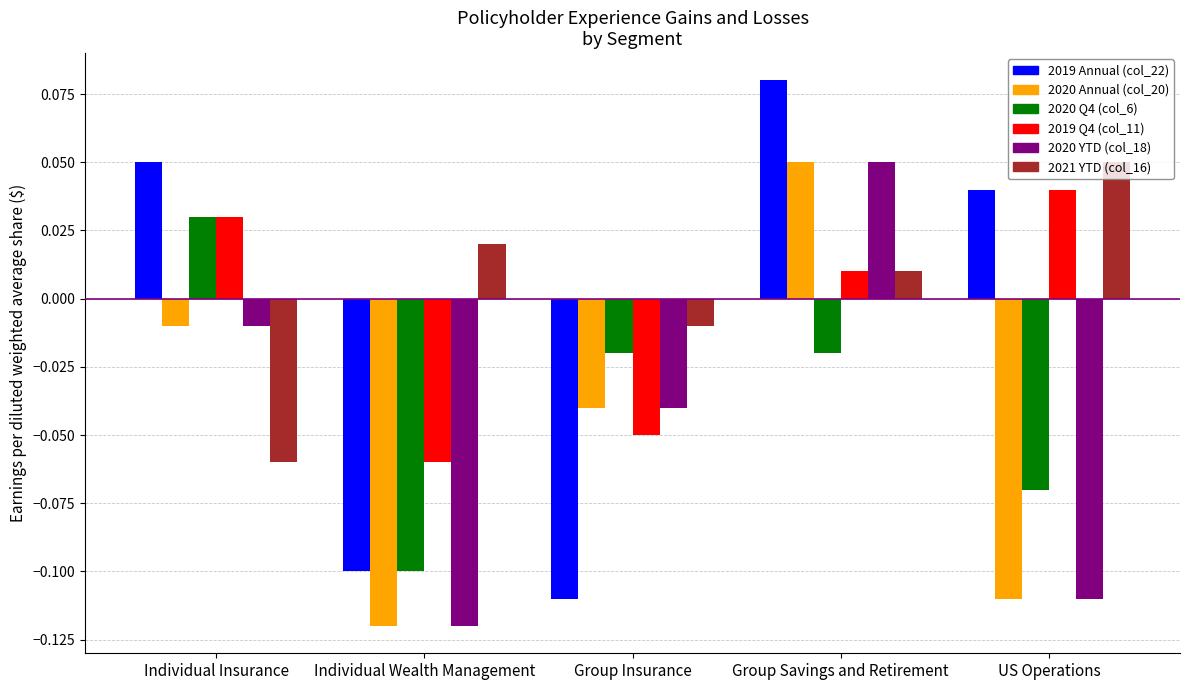

Rank the categories by 2019 Q4 (col_11) value from highest to lowest.

US Operations, Individual Insurance, Group Savings and Retirement, Group Insurance, Individual Wealth Management